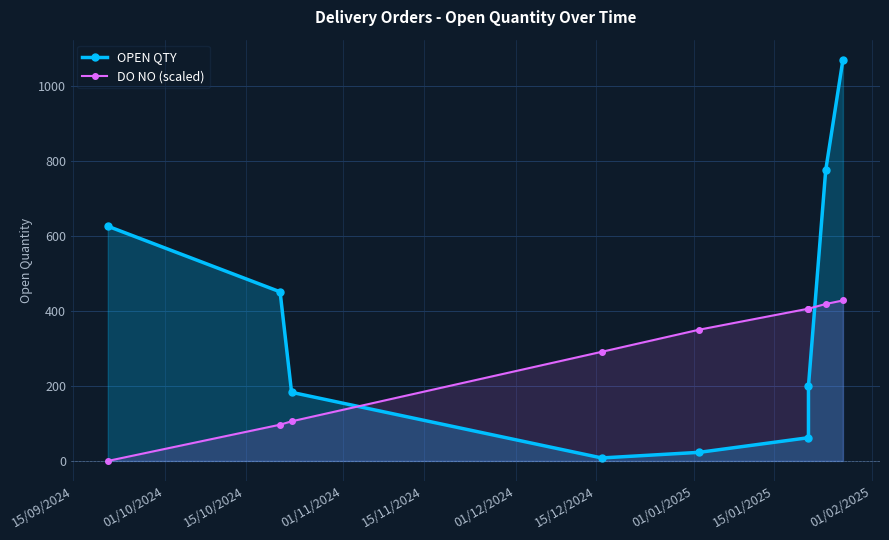

At 15/09/2024, list the series in order from largest to smallest.

OPEN QTY, DO NO (scaled)